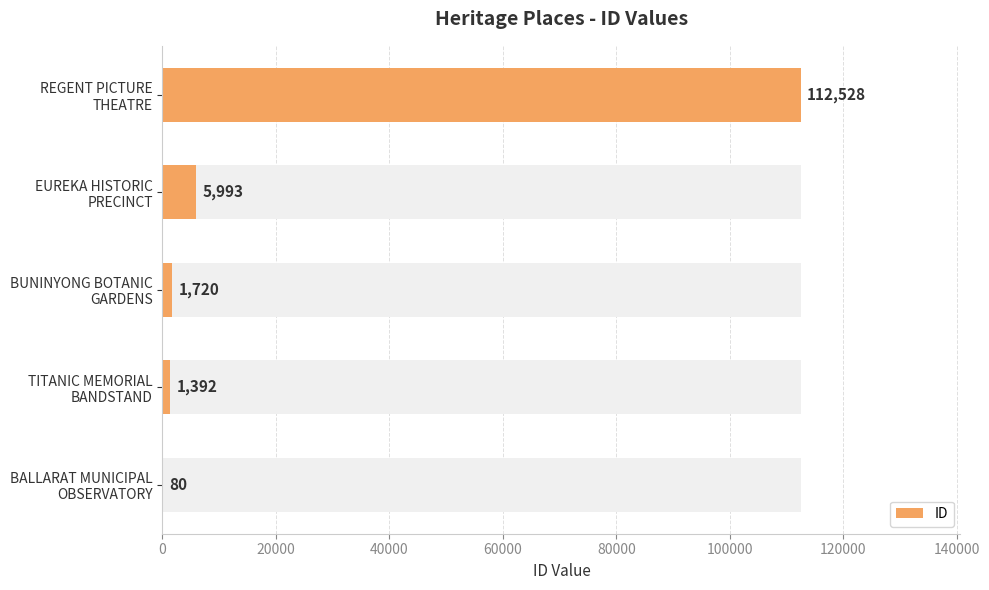

Reading left to right, what are all the values shown in this chart?

0=80	20000=1392	40000=1720	60000=5993	80000=112528